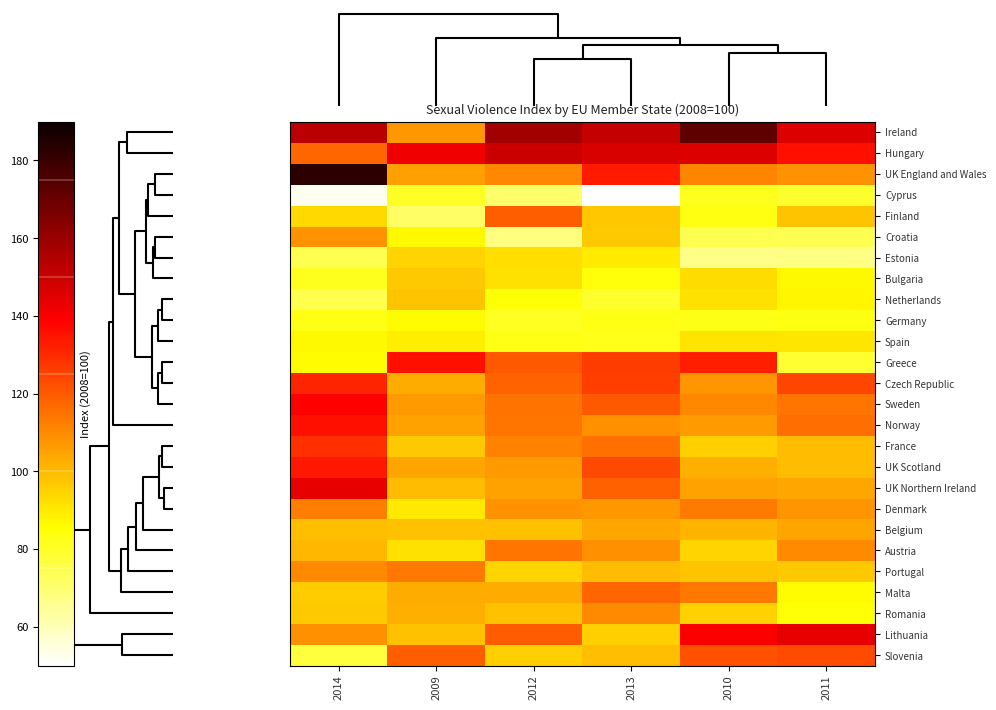

What is the smallest value displayed?

48.5